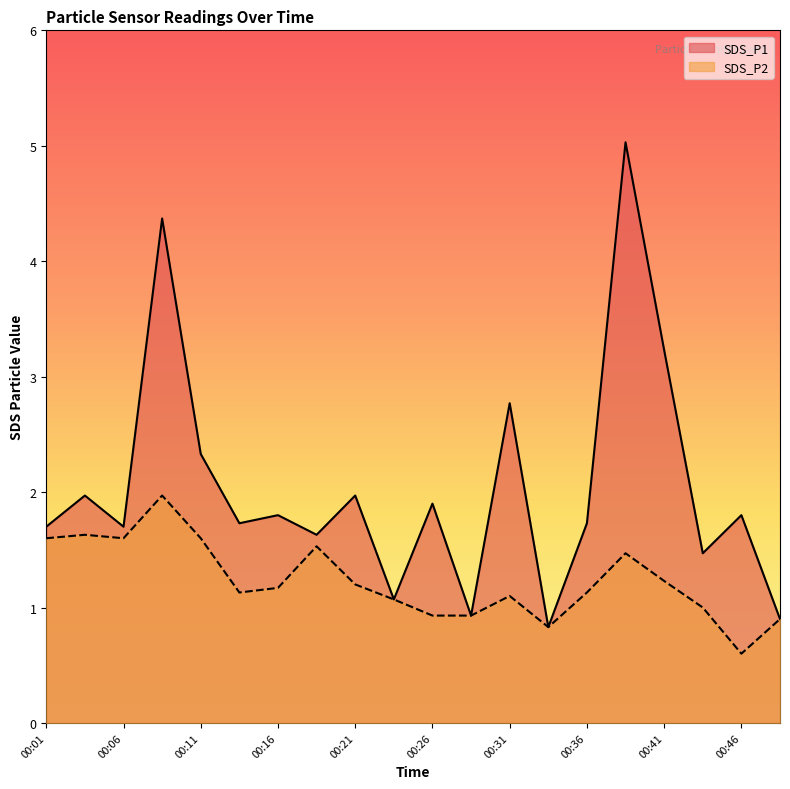

What is the minimum value shown in the chart?

0.6